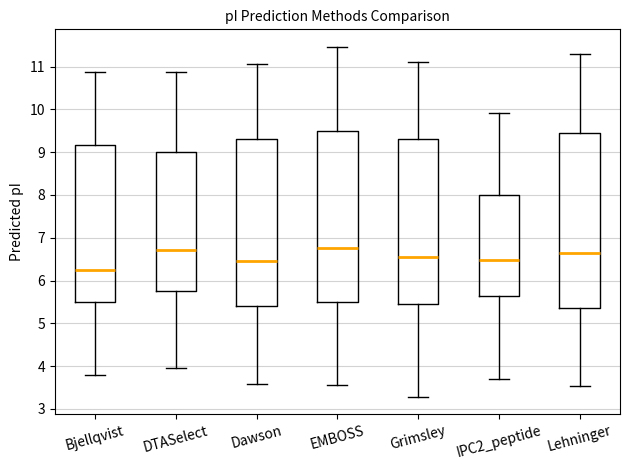

Where is the lower edge of the box for Bjellqvist on the y-axis? The values are not printed on the chart, so give them approximately, as read against the axis.

5.5